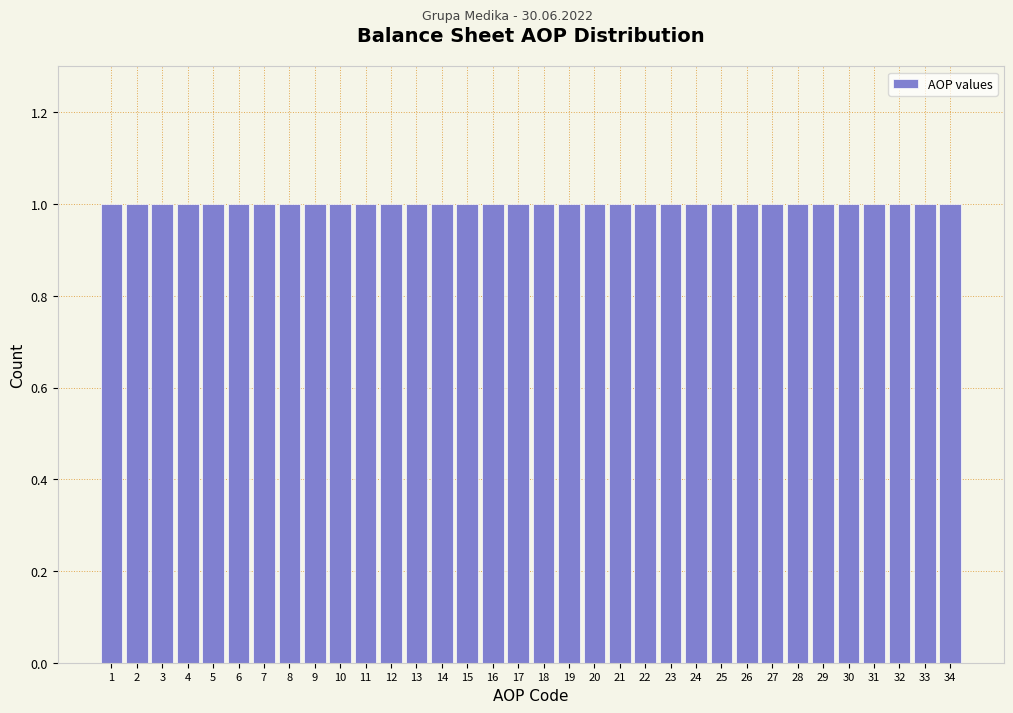

Reading left to right, list every bar in this chart as the range it spans on the x-axis followed by its height. The values are not printed on the chart, so give them approximately, as read against the axis.

0.5 to 1.5: 1
1.5 to 2.5: 1
2.5 to 3.5: 1
3.5 to 4.5: 1
4.5 to 5.5: 1
5.5 to 6.5: 1
6.5 to 7.5: 1
7.5 to 8.5: 1
8.5 to 9.5: 1
9.5 to 10.5: 1
10.5 to 11.5: 1
11.5 to 12.5: 1
12.5 to 13.5: 1
13.5 to 14.5: 1
14.5 to 15.5: 1
15.5 to 16.5: 1
16.5 to 17.5: 1
17.5 to 18.5: 1
18.5 to 19.5: 1
19.5 to 20.5: 1
20.5 to 21.5: 1
21.5 to 22.5: 1
22.5 to 23.5: 1
23.5 to 24.5: 1
24.5 to 25.5: 1
25.5 to 26.5: 1
26.5 to 27.5: 1
27.5 to 28.5: 1
28.5 to 29.5: 1
29.5 to 30.5: 1
30.5 to 31.5: 1
31.5 to 32.5: 1
32.5 to 33.5: 1
33.5 to 34.5: 1